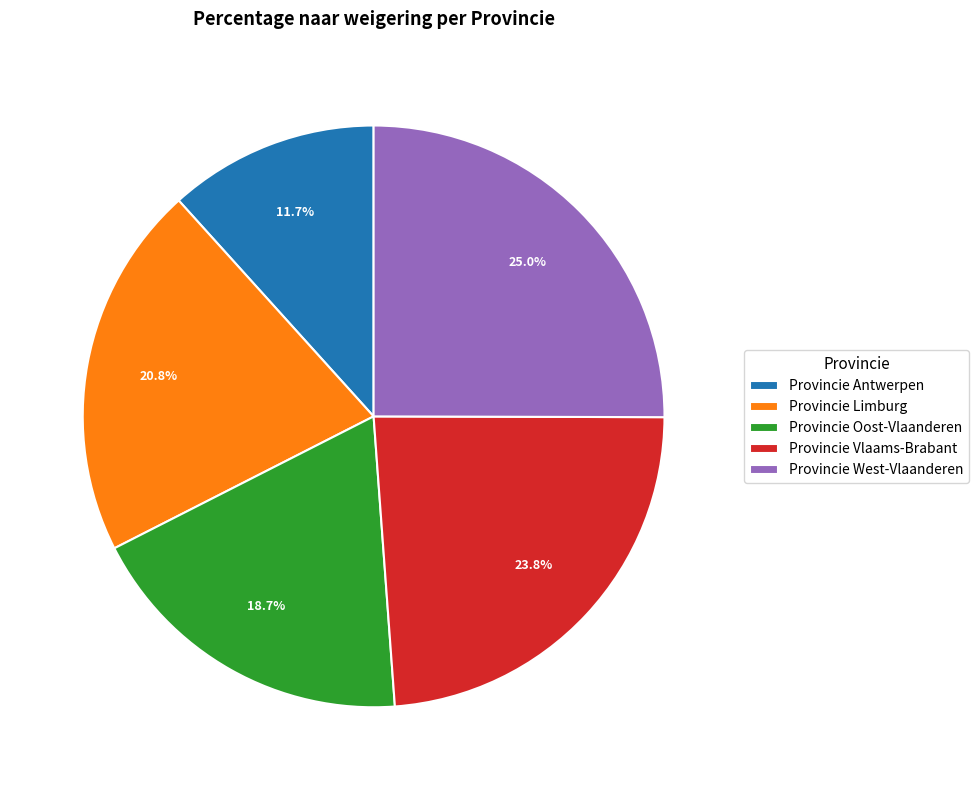

Which category has the smallest portion of the pie?

Provincie Antwerpen